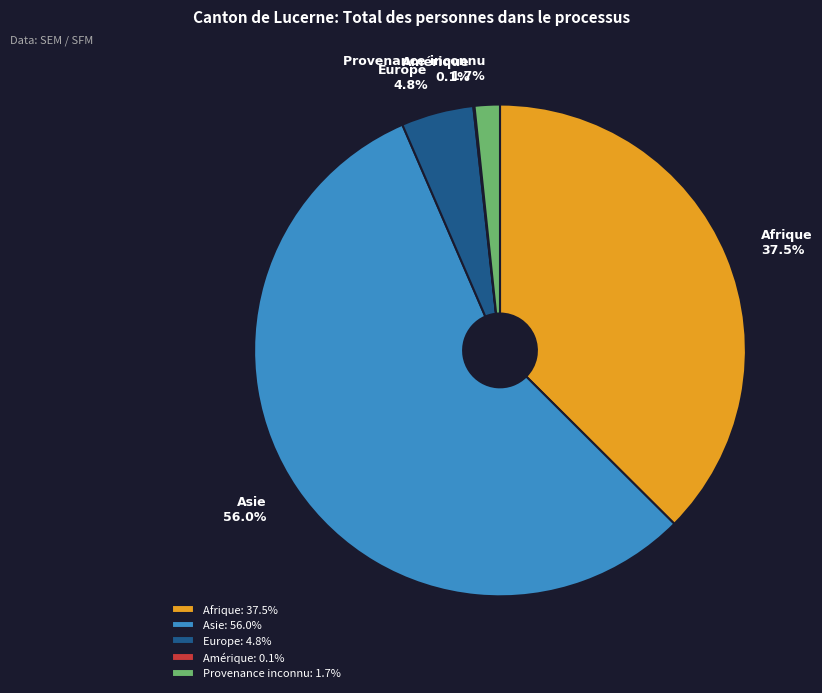

Is Afrique the majority of the pie?

No